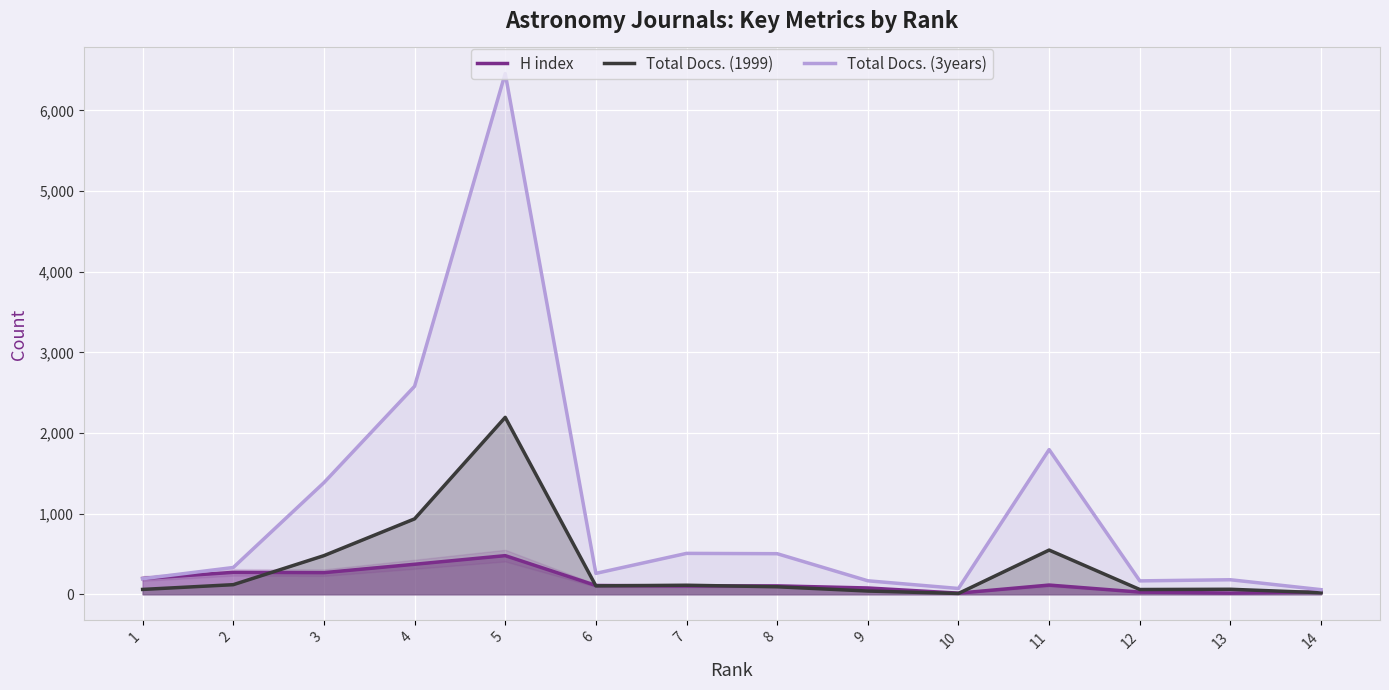

The value of Total Docs. (1999) at 1 is 60. True or false?

True